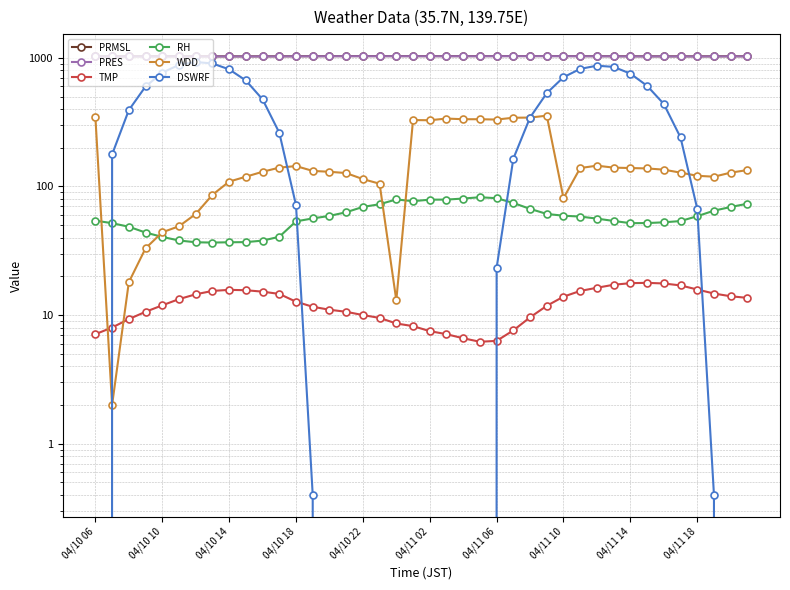

The value of PRES at 27 is 1029.9. True or false?

True